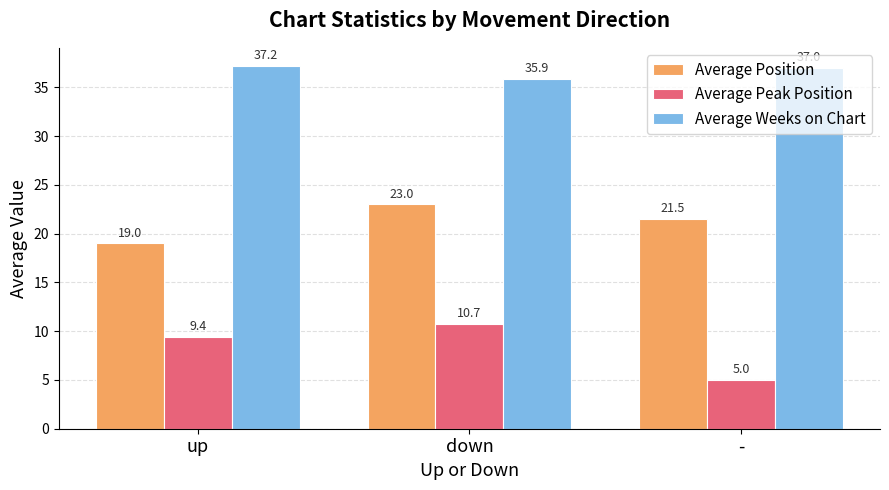

What is the sum of all Average Position values?

63.5